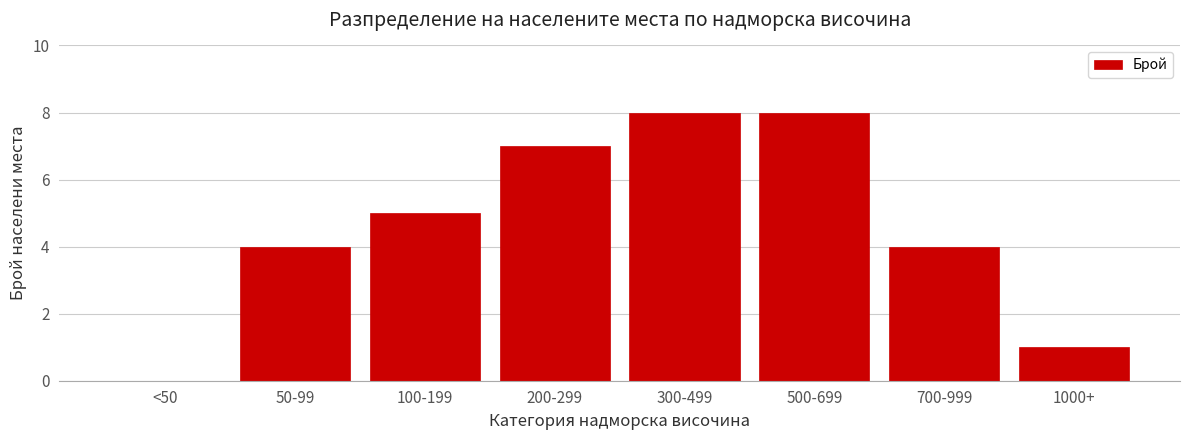

Reading left to right, what are all the values shown in this chart?

<50=0	50-99=4	100-199=5	200-299=7	300-499=8	500-699=8	700-999=4	1000+=1